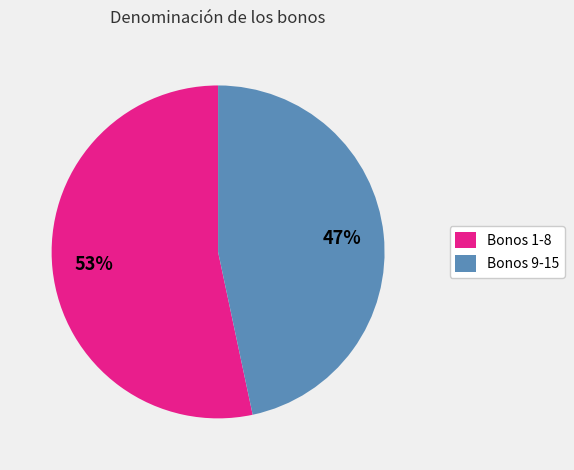

Which category has the smallest portion of the pie?

Bonos 9-15